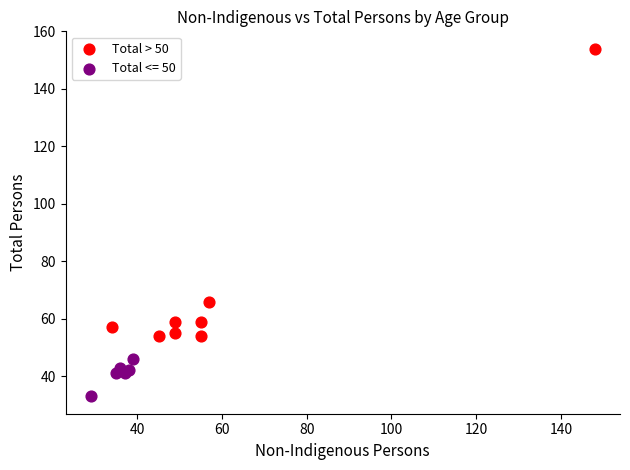

Which series reaches the minimum Y coordinate?

Total <= 50